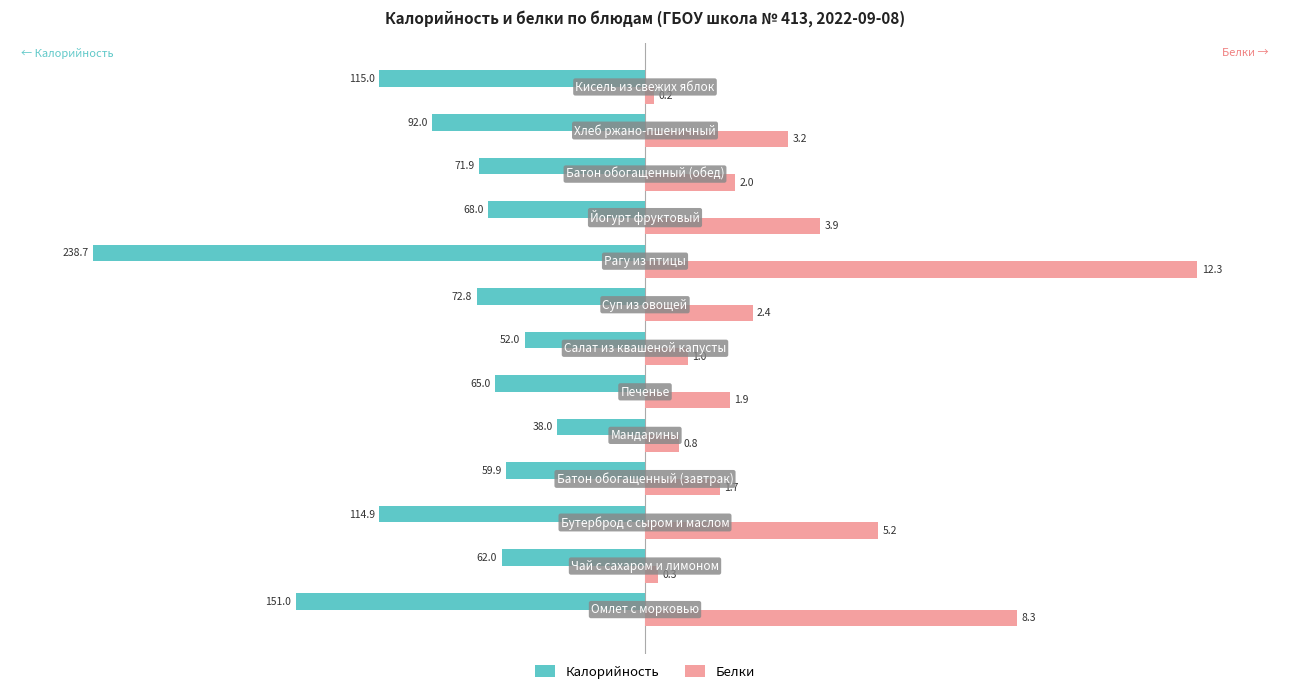

What are all the series names shown in the legend?

Калорийность, Белки